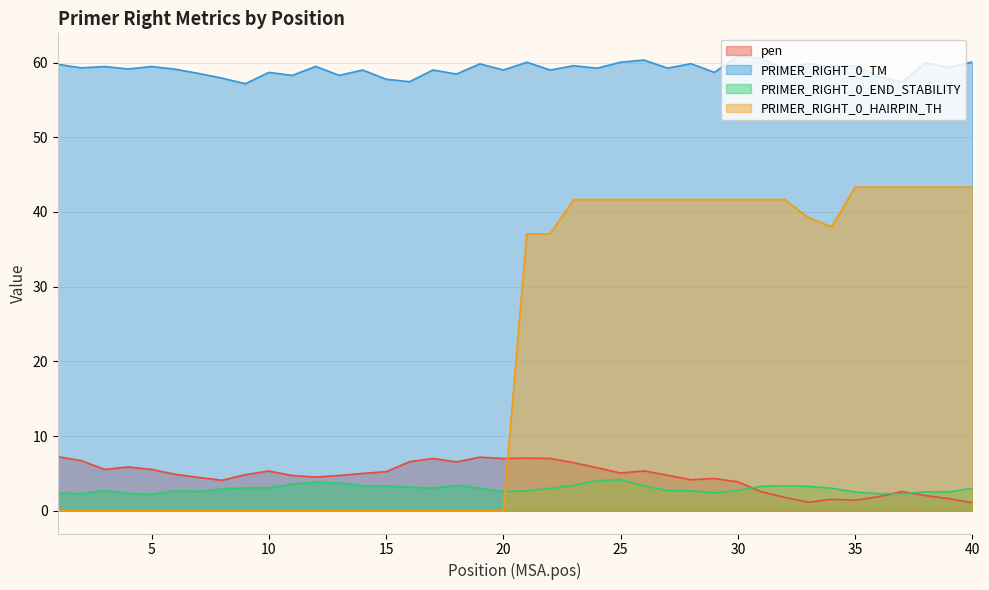

How many interior local valleys does the PRIMER_RIGHT_0_TM series have?

16